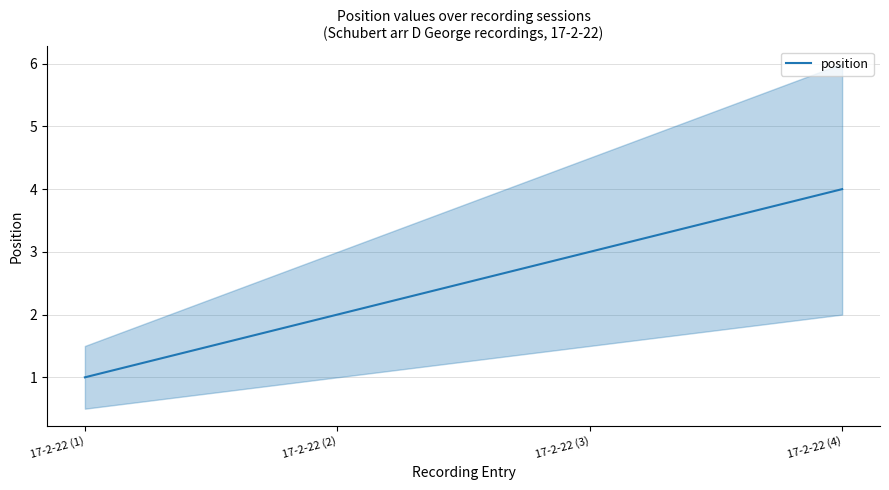

Reading left to right, transcribe all the data shown in this chart.

1	2	3	4